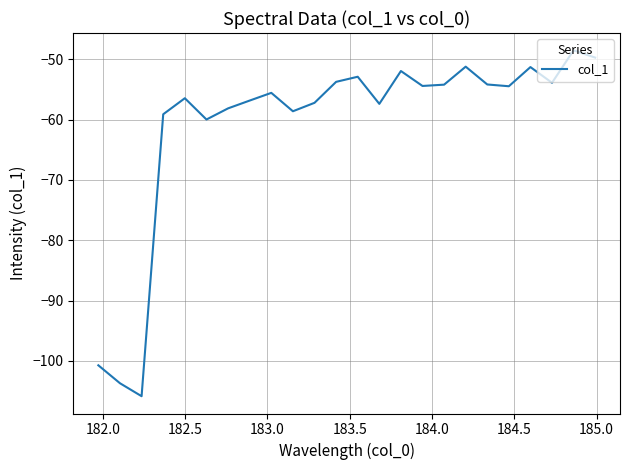

What is the difference between the maximum and minimum values?

57.3